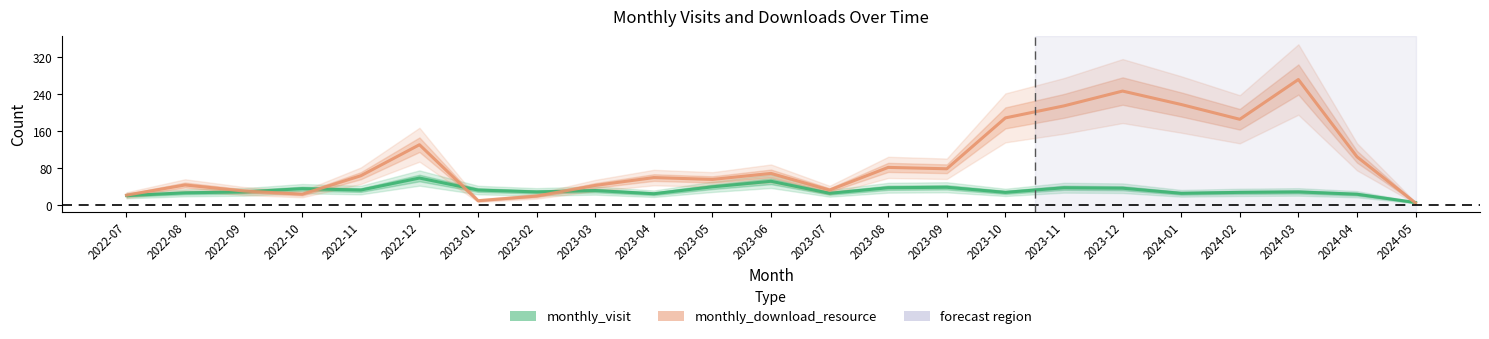

At which category does monthly_visit reach its first local peak?

2022-10